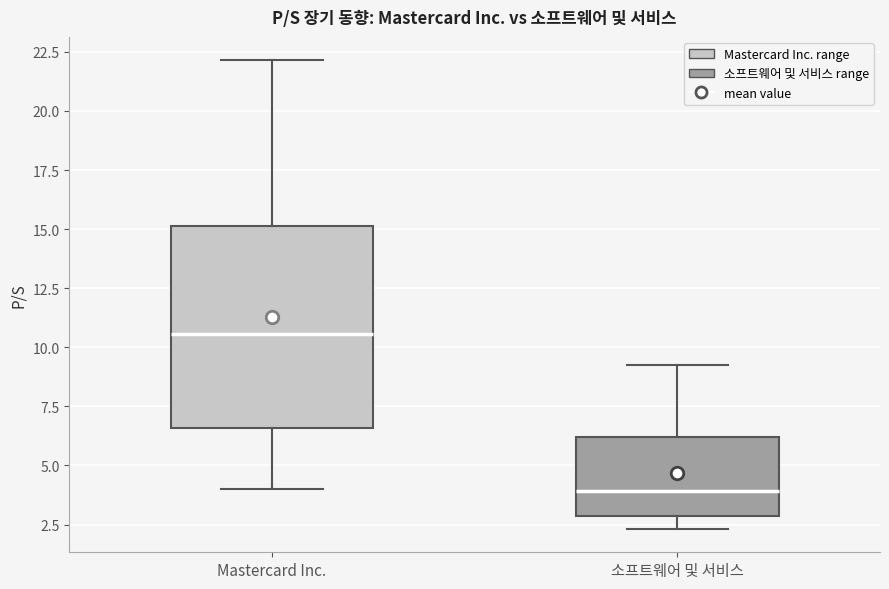

Which box is the tallest, from its lower edge to its upper edge?

Mastercard Inc.